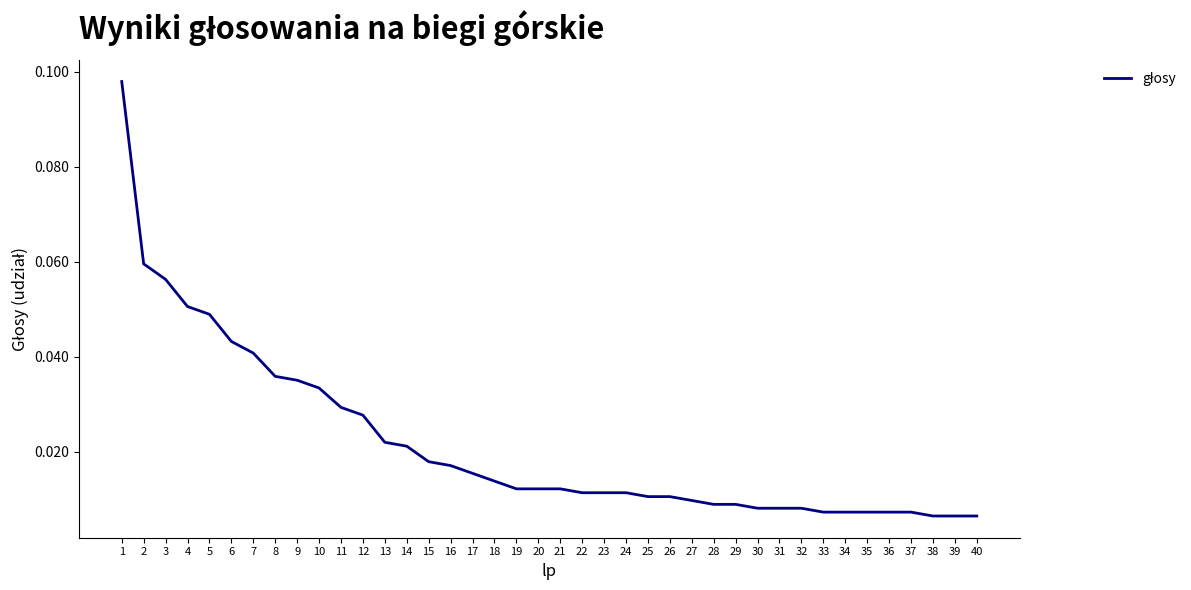

Which has a higher value, 27 or 36?

27